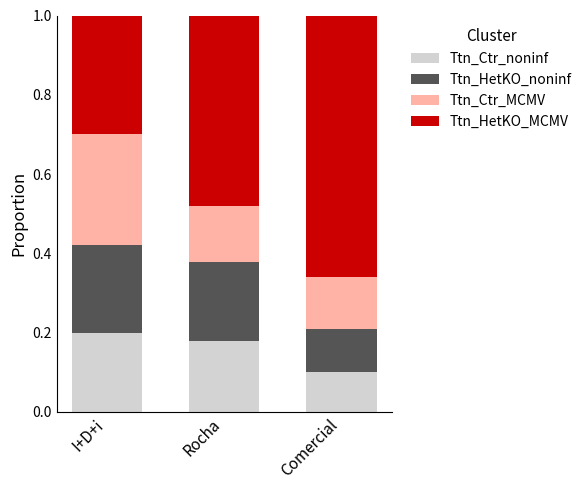

What is the total value across all series at Rocha?

1.0